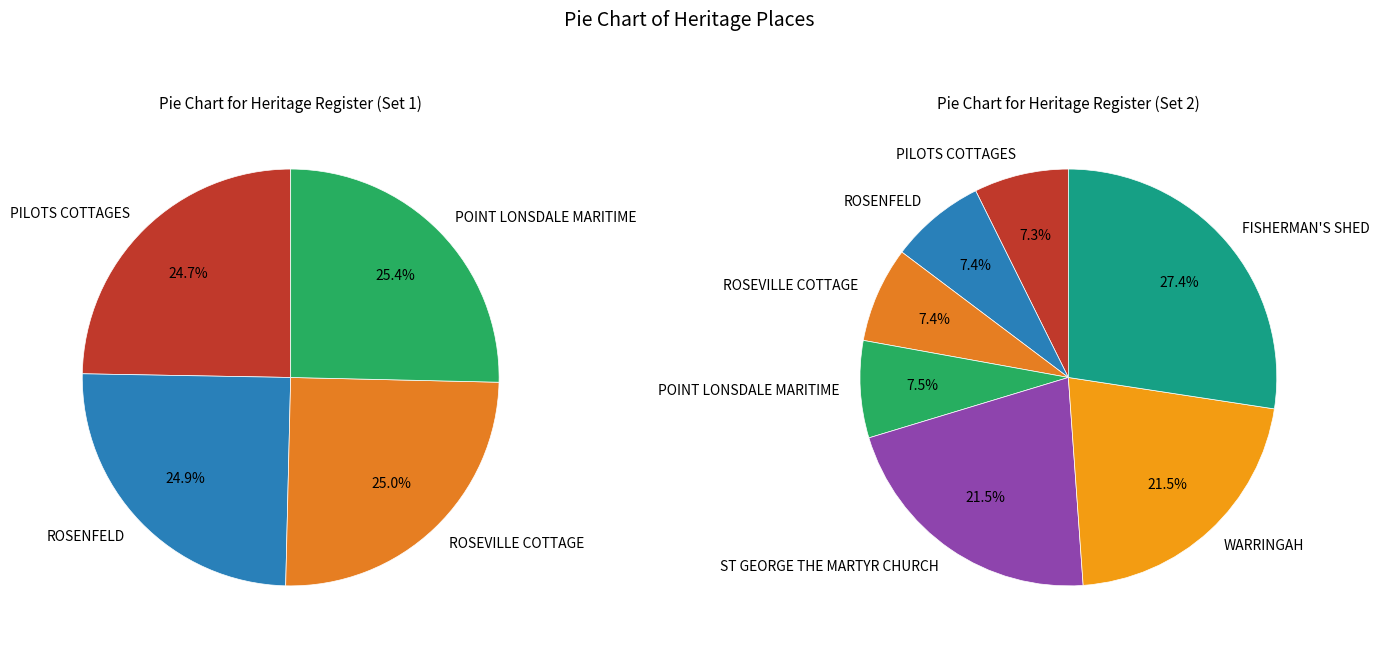

What is the largest slice in the pie chart?

FISHERMAN'S SHED